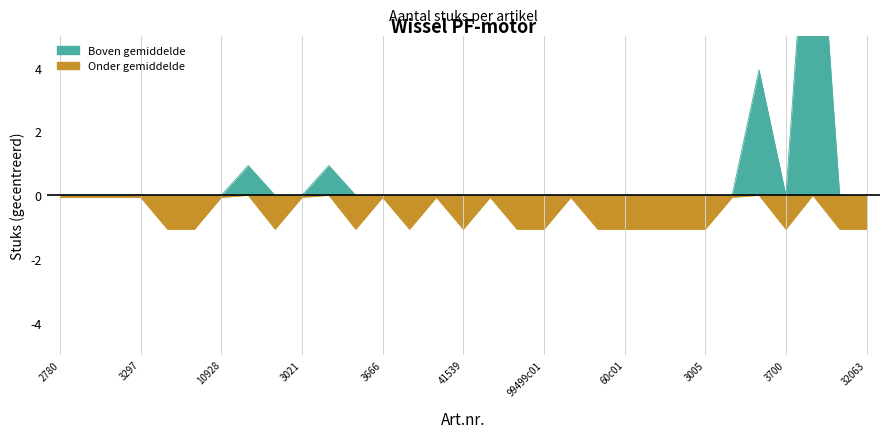

What is the label of the 18th point from the left?

32039